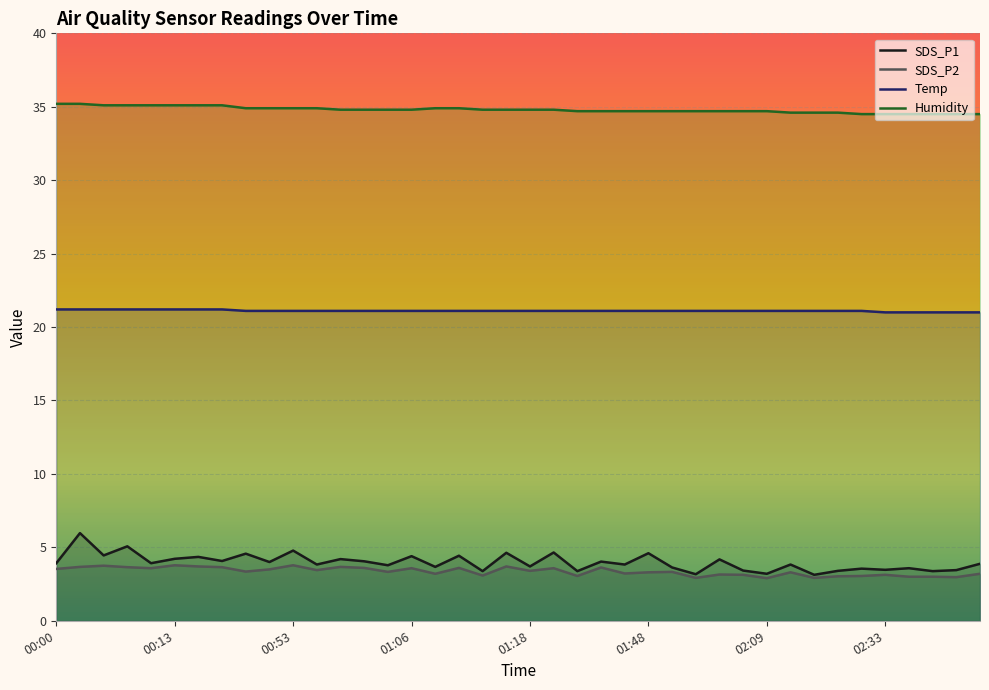

What position from the left is 24?

25